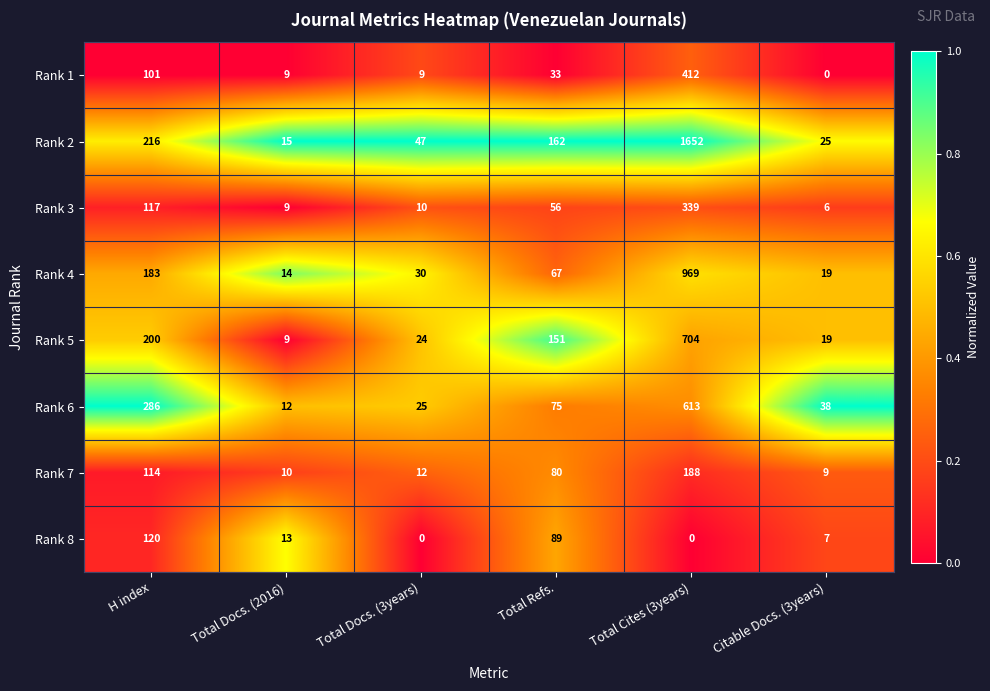

The Rank 3 series shows 90 at Total Refs.. True or false?

False